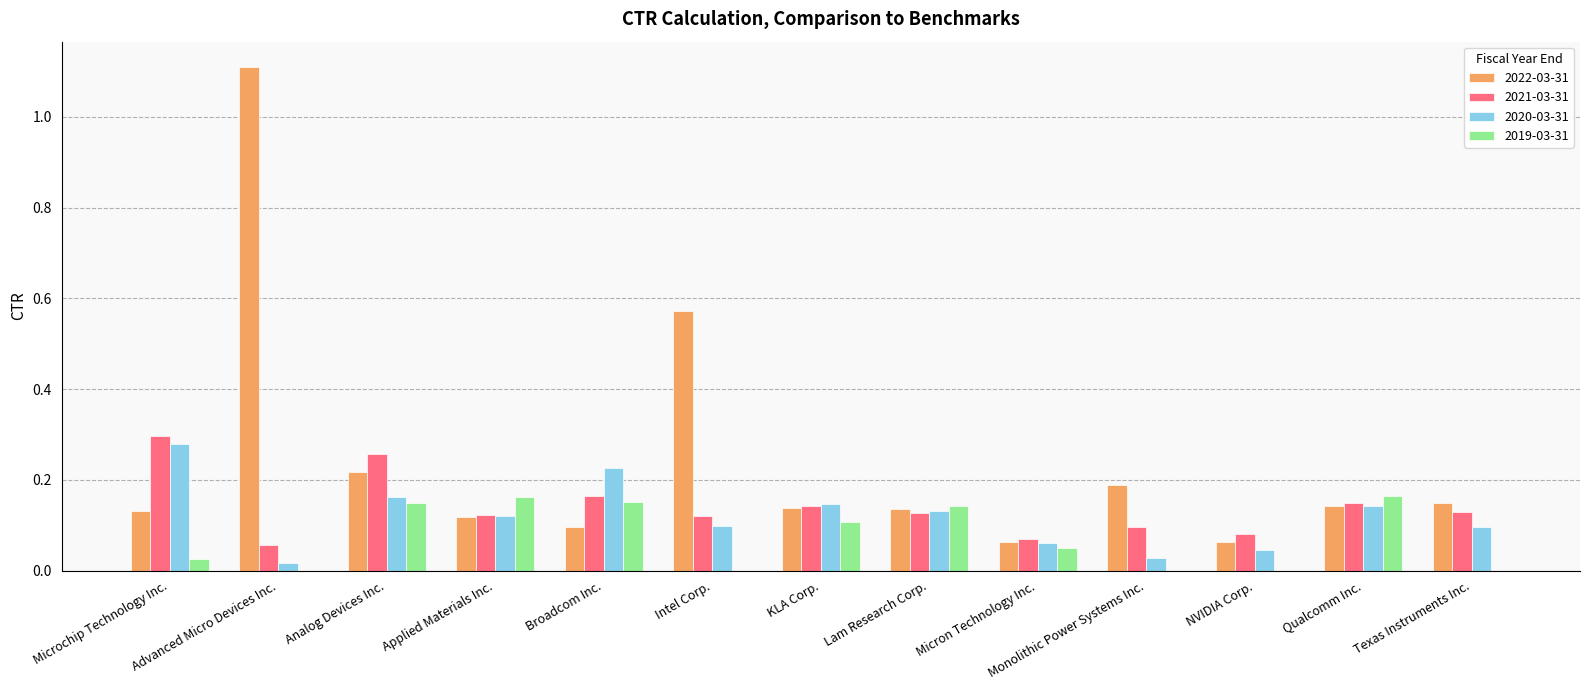

Which series has the largest total across all categories?

2022-03-31